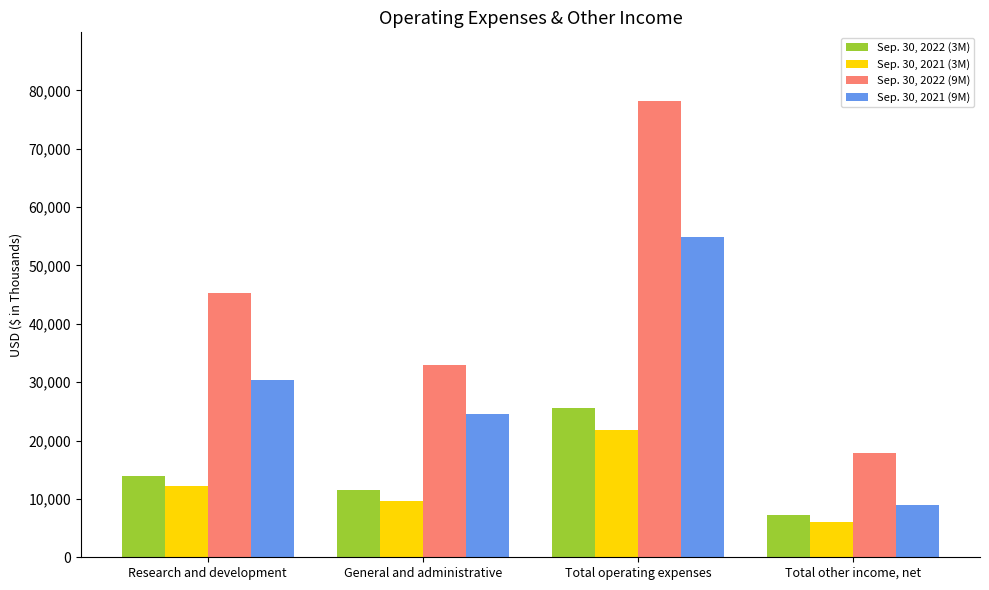

Which series changed the most between General and administrative and Total other income, net?

Sep. 30, 2021 (9M)